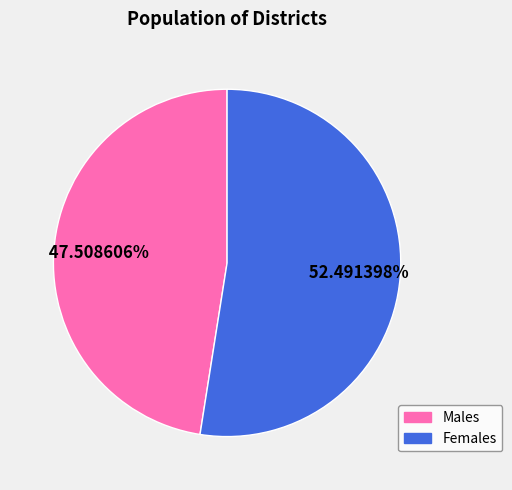

To the nearest percent, what is the difference between the largest and smallest slice percentages?

5%